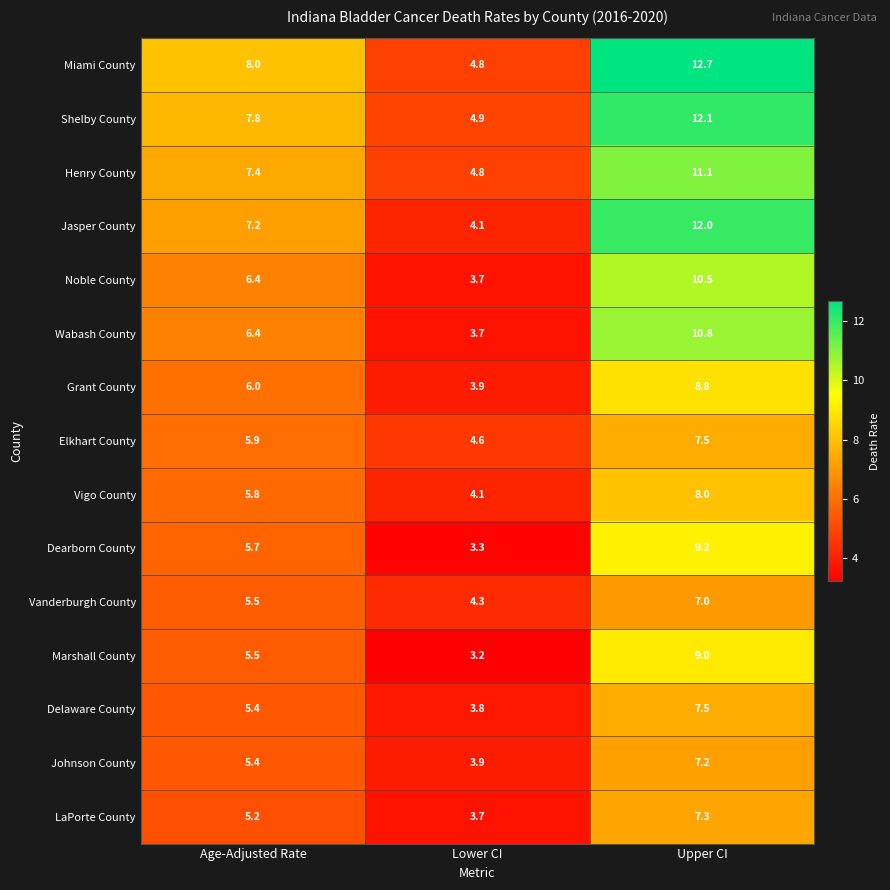

At which category is the sum across all series the highest?

Upper CI